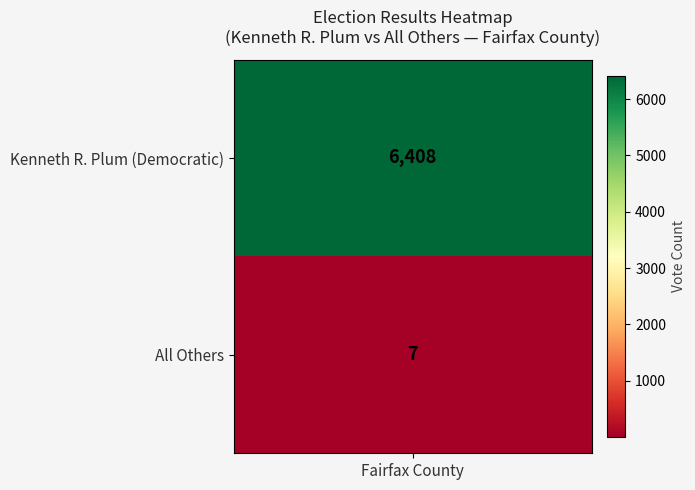

Rank the categories by value from highest to lowest.

0, 1